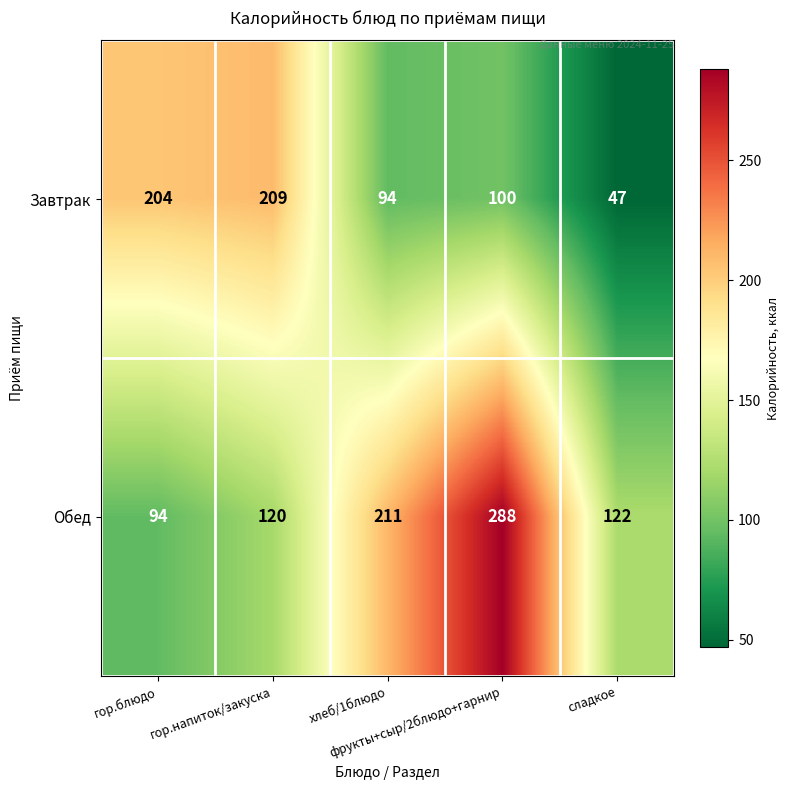

At how many categories does at least one series exceed 162?

4